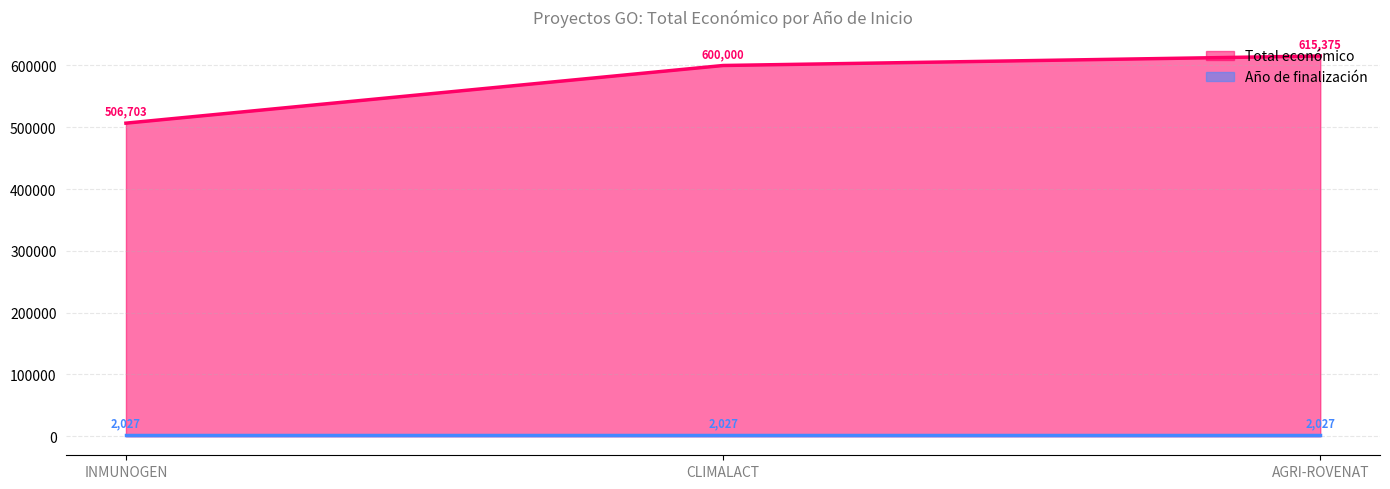

At which label does Total económico line reach its peak?

AGRI-ROVENAT